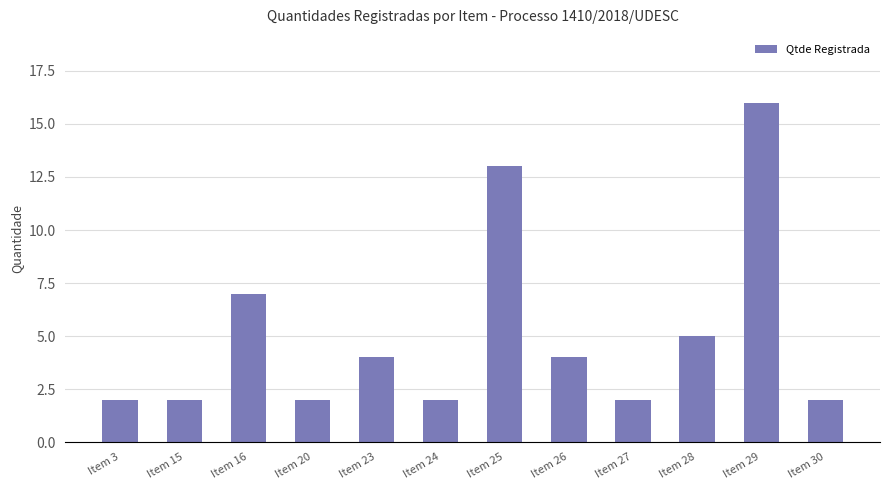

Reading right to left, extract all data points from this chart.

2	16	5	2	4	13	2	4	2	7	2	2